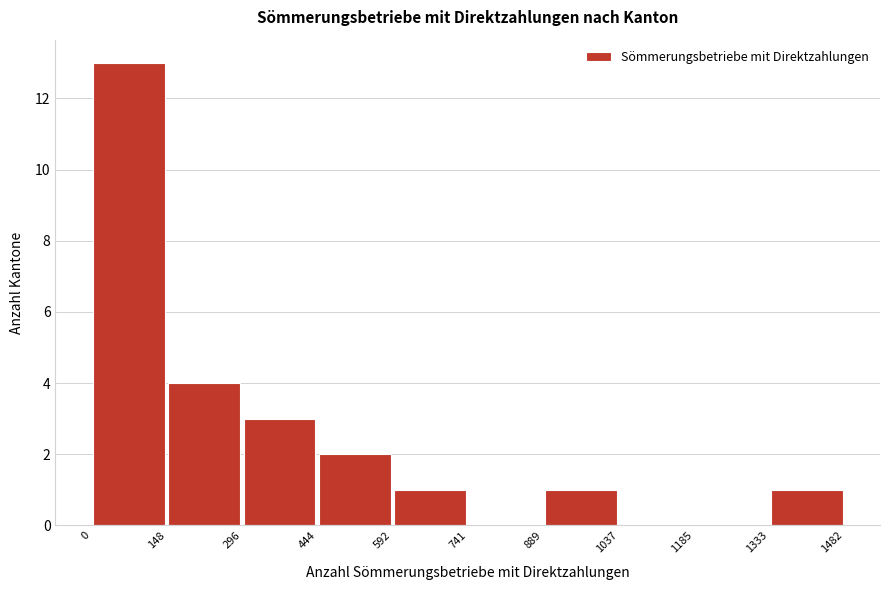

Reading left to right, transcribe this chart: for each bar, give the range it covers on the x-axis and its height. The values are not printed on the chart, so give them approximately, as read against the axis.

0 to 148: 13
148 to 296: 4
296 to 444: 3
444 to 592: 2
592 to 741: 1
741 to 889: 0
889 to 1037: 1
1037 to 1185: 0
1185 to 1333: 0
1333 to 1482: 1